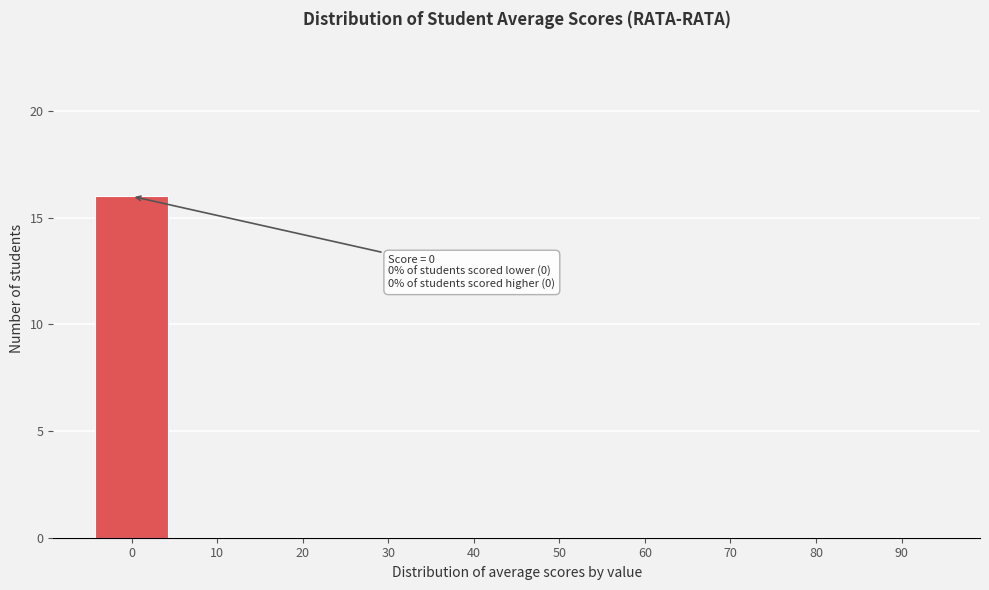

Reading left to right, extract all data points from this chart.

0=16	10=0	20=0	30=0	40=0	50=0	60=0	70=0	80=0	90=0